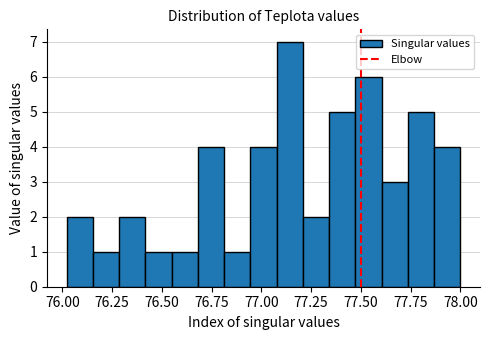

Read against the x-axis, roughly where is the centre of the tallest bar?

77.15